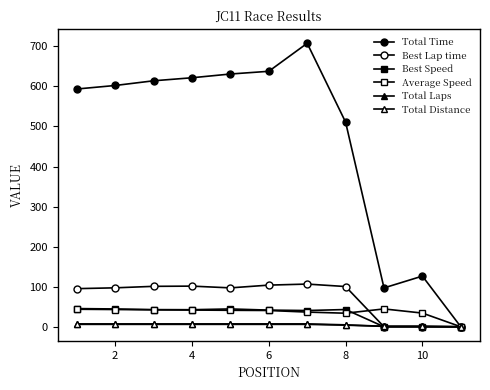

How many distinct data groups are displayed?

6